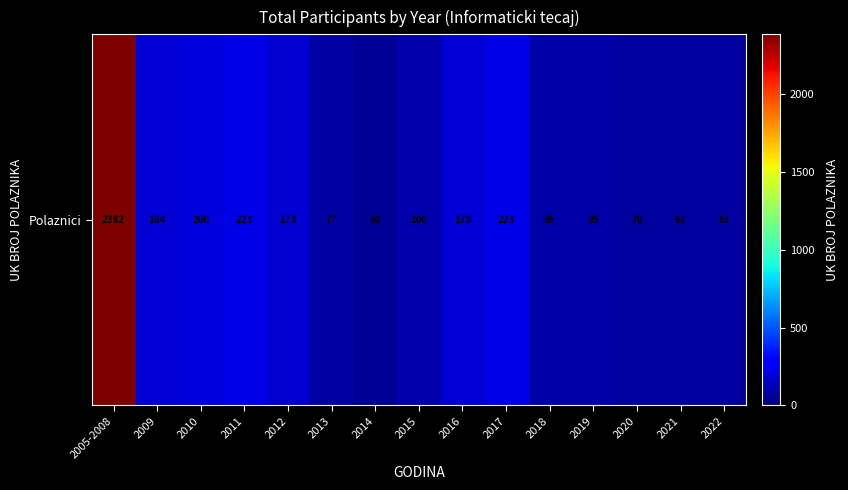

Approximately how many times larger is the value at 2015 compared to 2009?

0.5